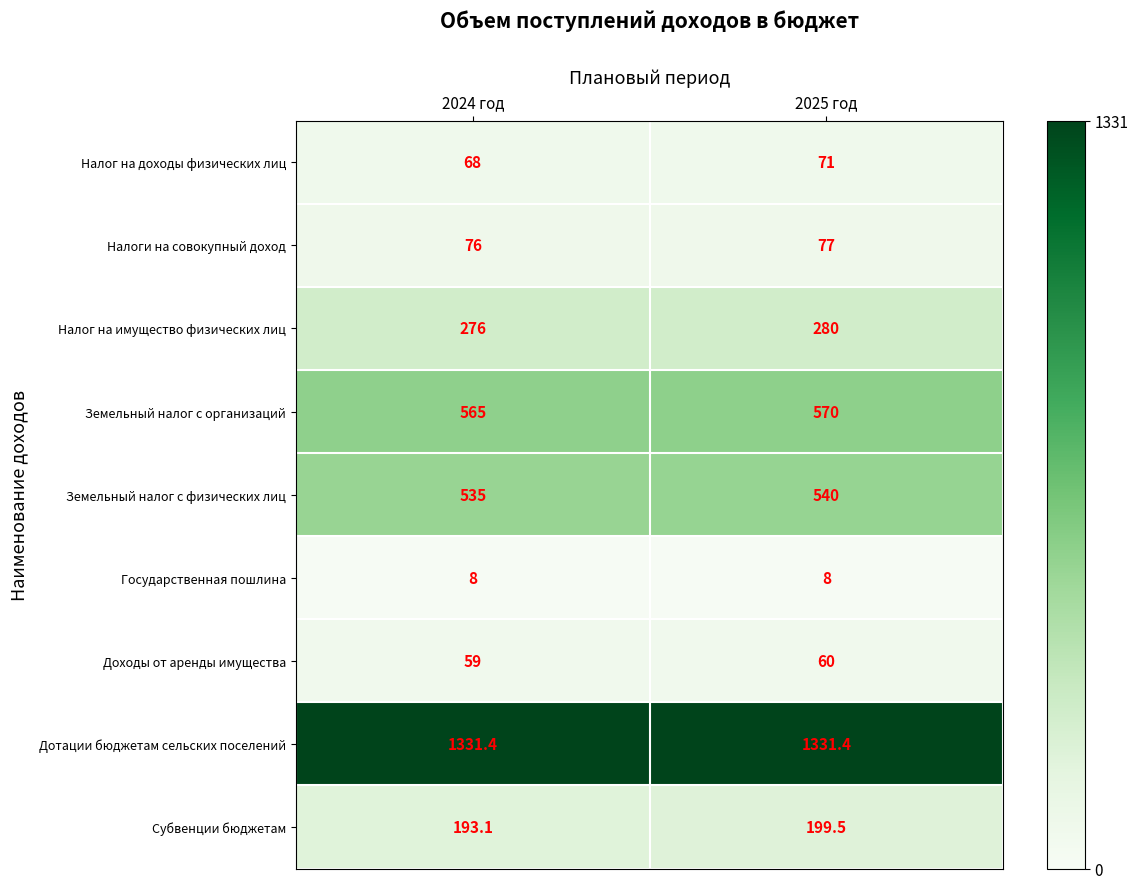

At 2025 год, list the series in order from smallest to largest.

Государственная пошлина, Доходы от аренды имущества, Налог на доходы физических лиц, Налоги на совокупный доход, Субвенции бюджетам, Налог на имущество физических лиц, Земельный налог с физических лиц, Земельный налог с организаций, Дотации бюджетам сельских поселений